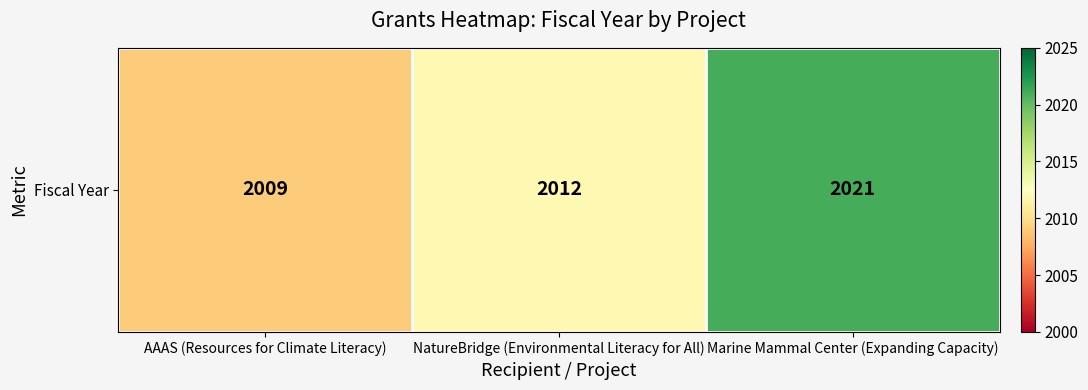

How many distinct data groups are displayed?

1